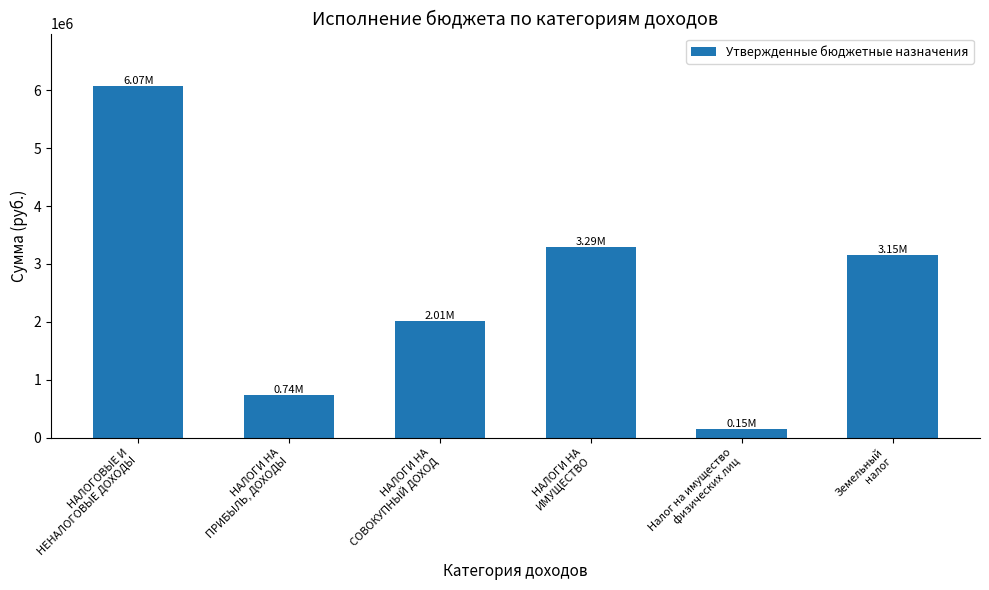

Which has a higher value, НАЛОГОВЫЕ И
НЕНАЛОГОВЫЕ ДОХОДЫ or НАЛОГИ НА
СОВОКУПНЫЙ ДОХОД?

НАЛОГОВЫЕ И
НЕНАЛОГОВЫЕ ДОХОДЫ